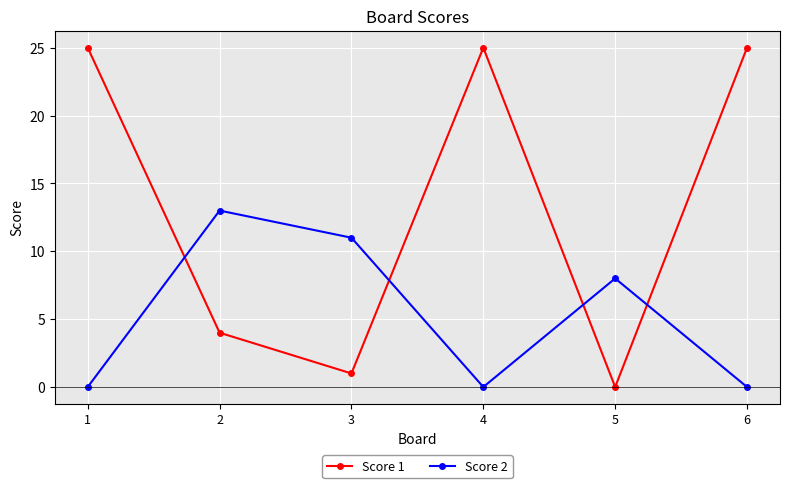

Rank the series at 6 from lowest to highest value.

Score 2, Score 1